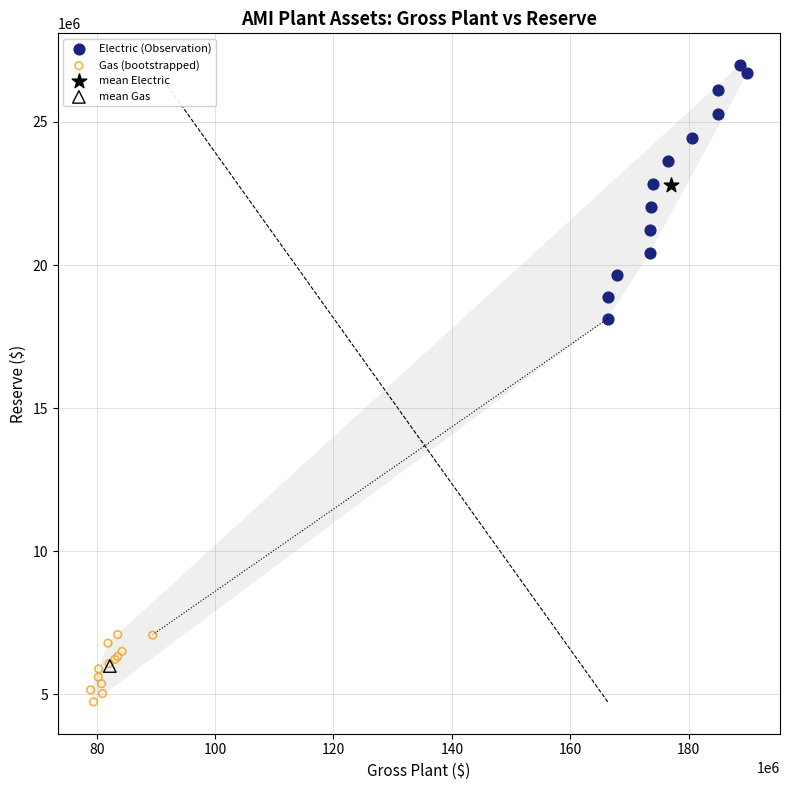

Which series contains the highest Y value?

Electric (Observation)